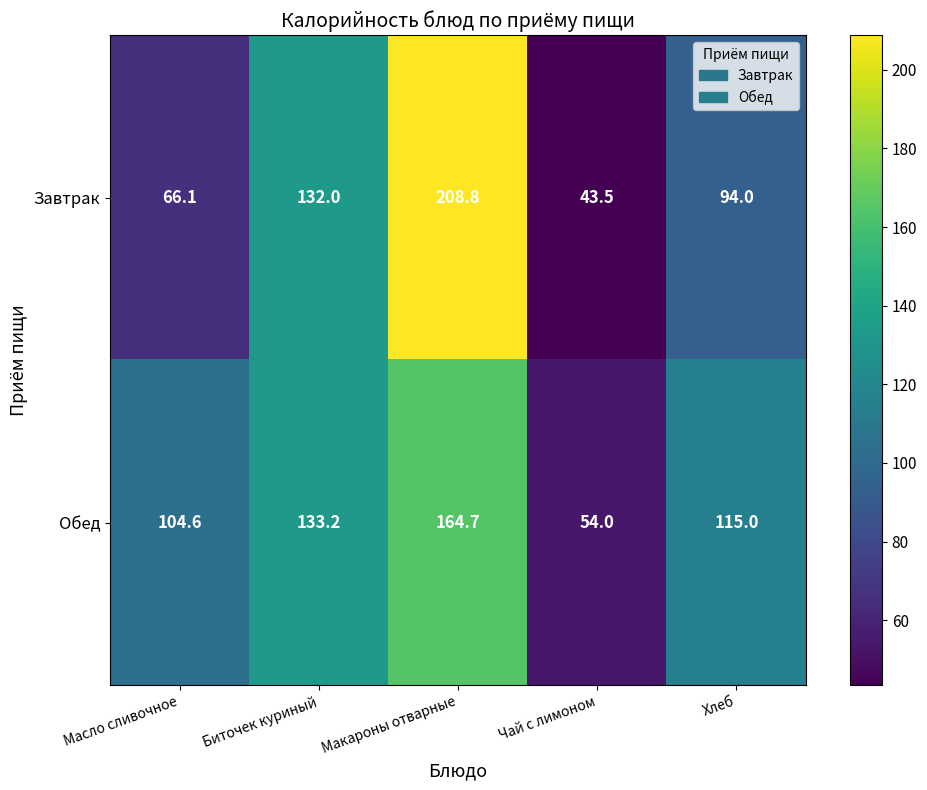

What is the smallest value displayed?

43.5